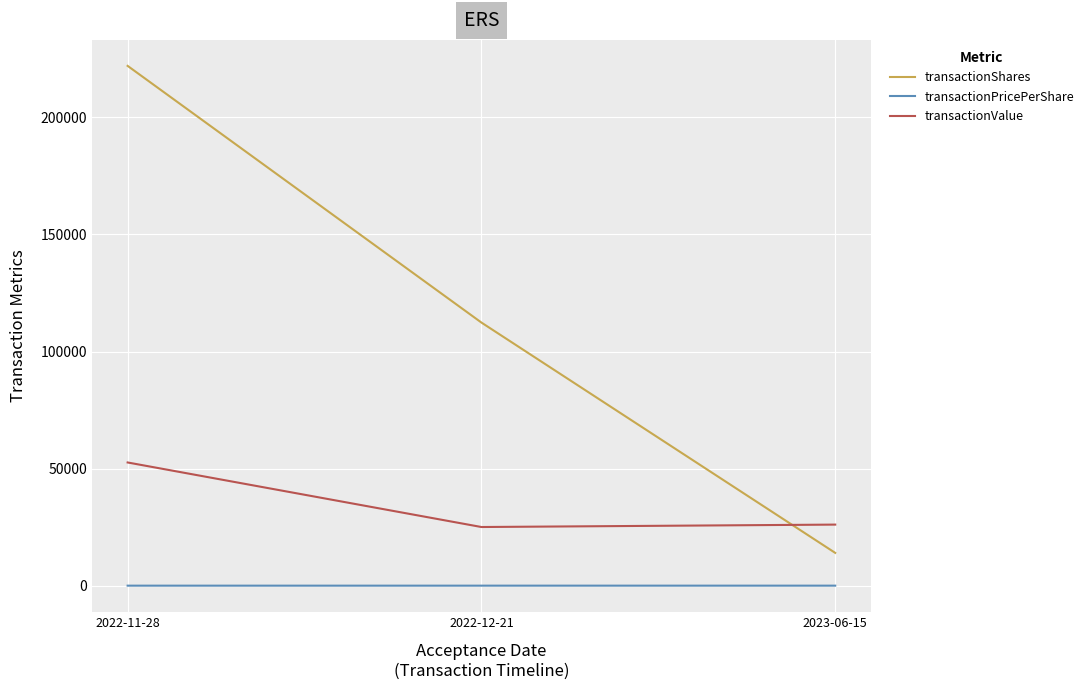

Which series has the largest total across all categories?

transactionShares